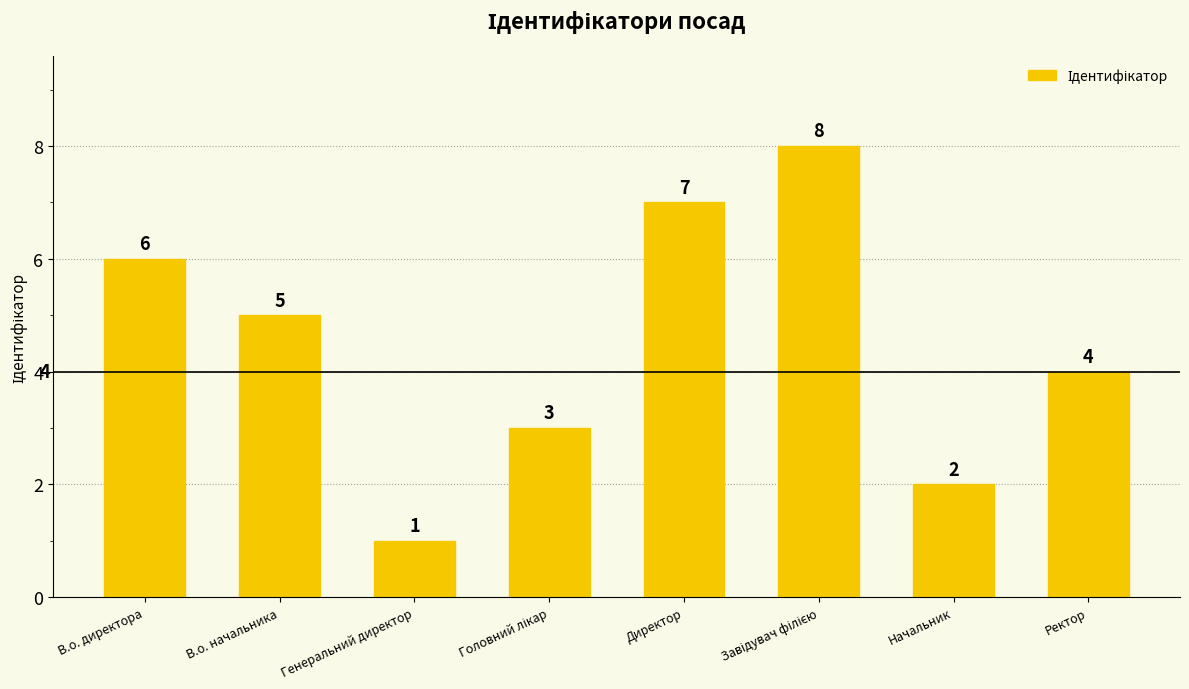

What is the ratio of the value at Ректор to the value at В.о. директора?

0.7